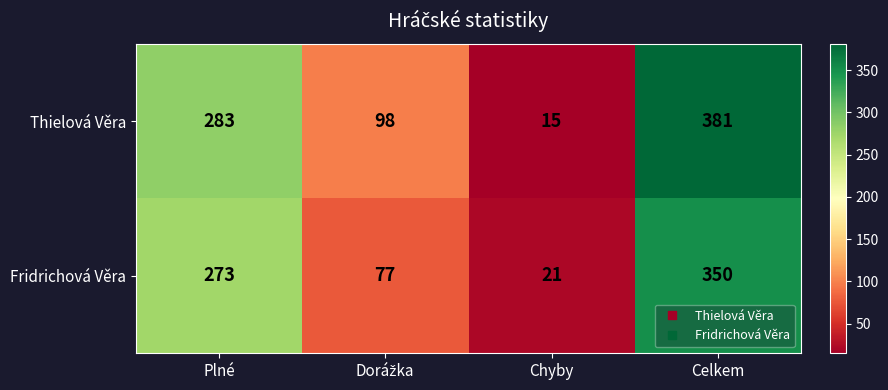

Count the number of data series in this chart.

2